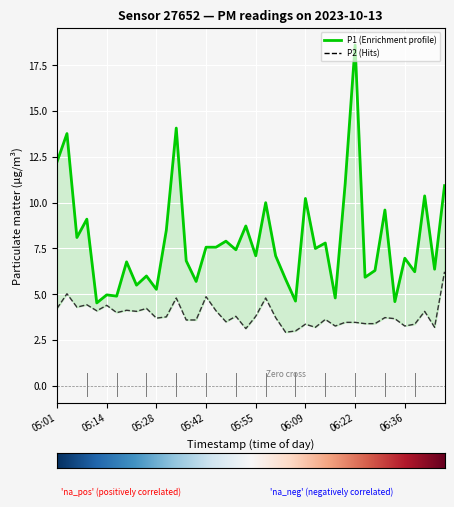

How many lines are shown in the chart?

2